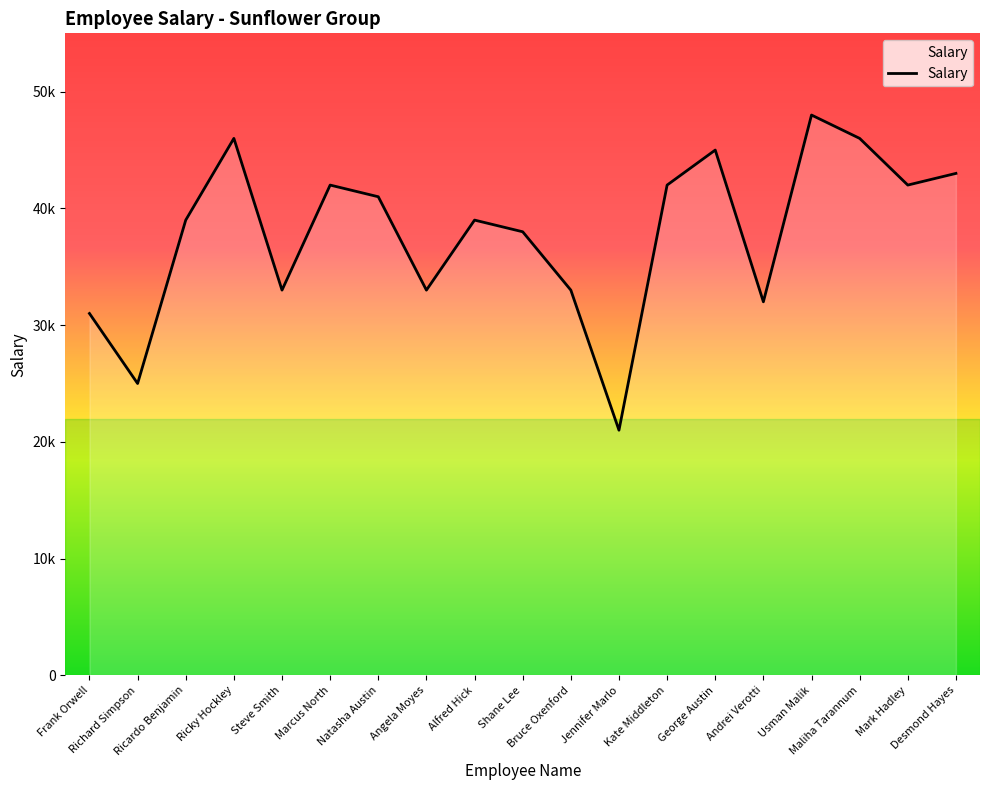

True or false: the data has more than 1 interior local peaks.

True